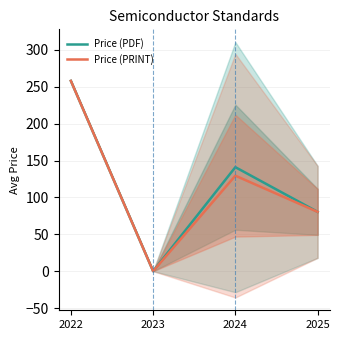

What is the difference between the Price (PRINT) values at 2025 and 2022?

177.6